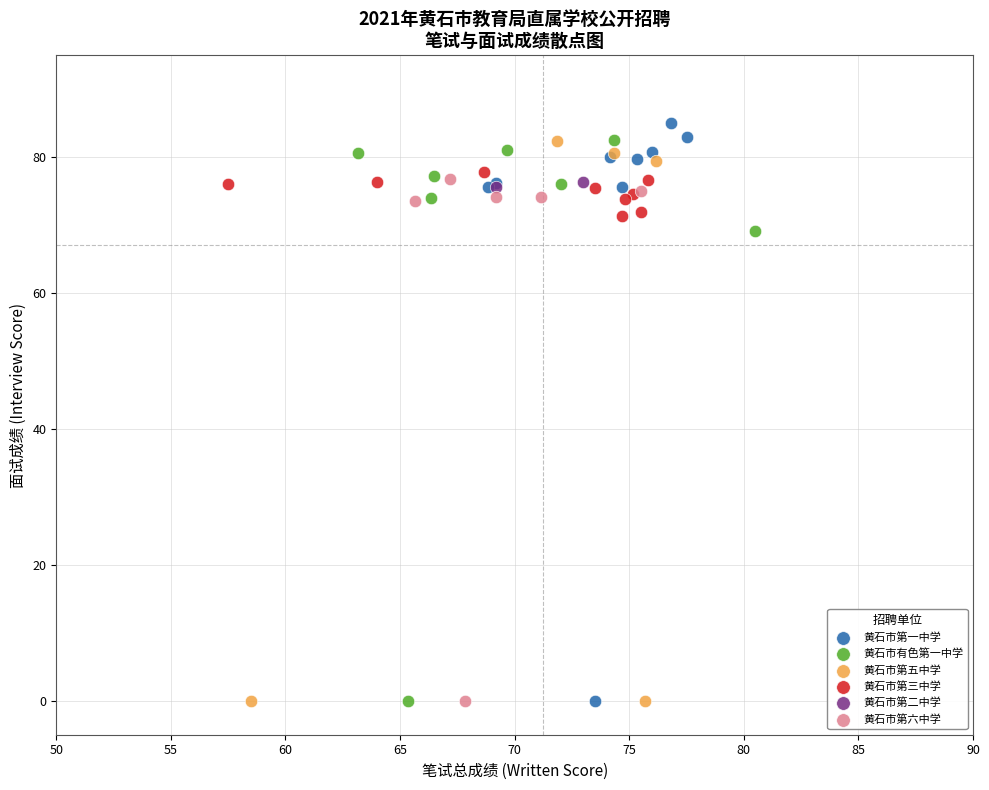

Which series has the largest Y range (max minus min)?

黄石市第一中学